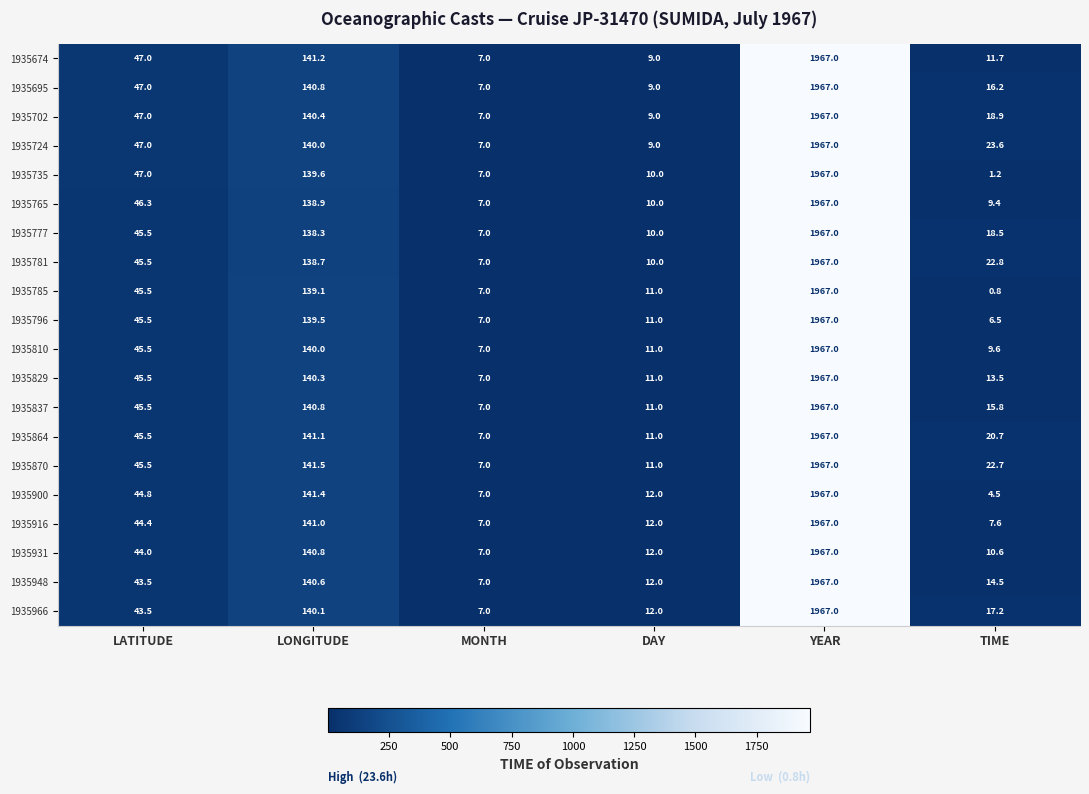

At which category does the chart reach its peak across all series?

YEAR